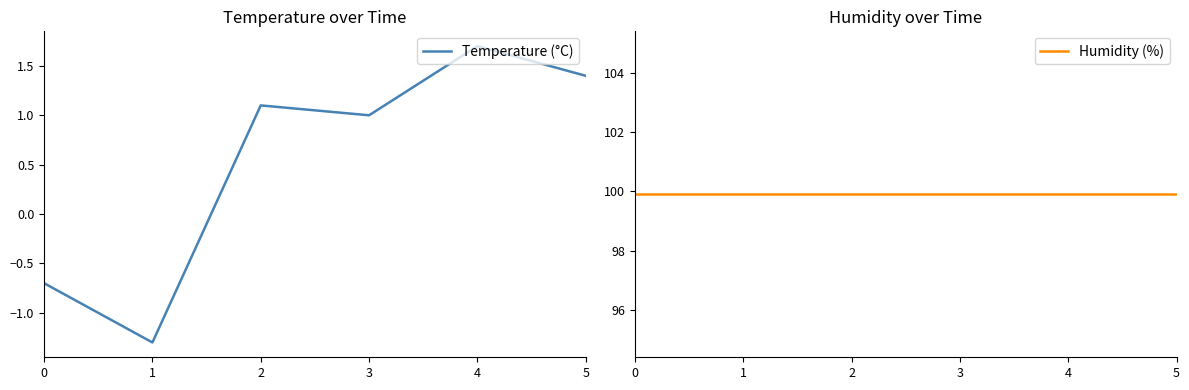

What is the value of the Humidity (%) point at the 2nd from the left?

99.9